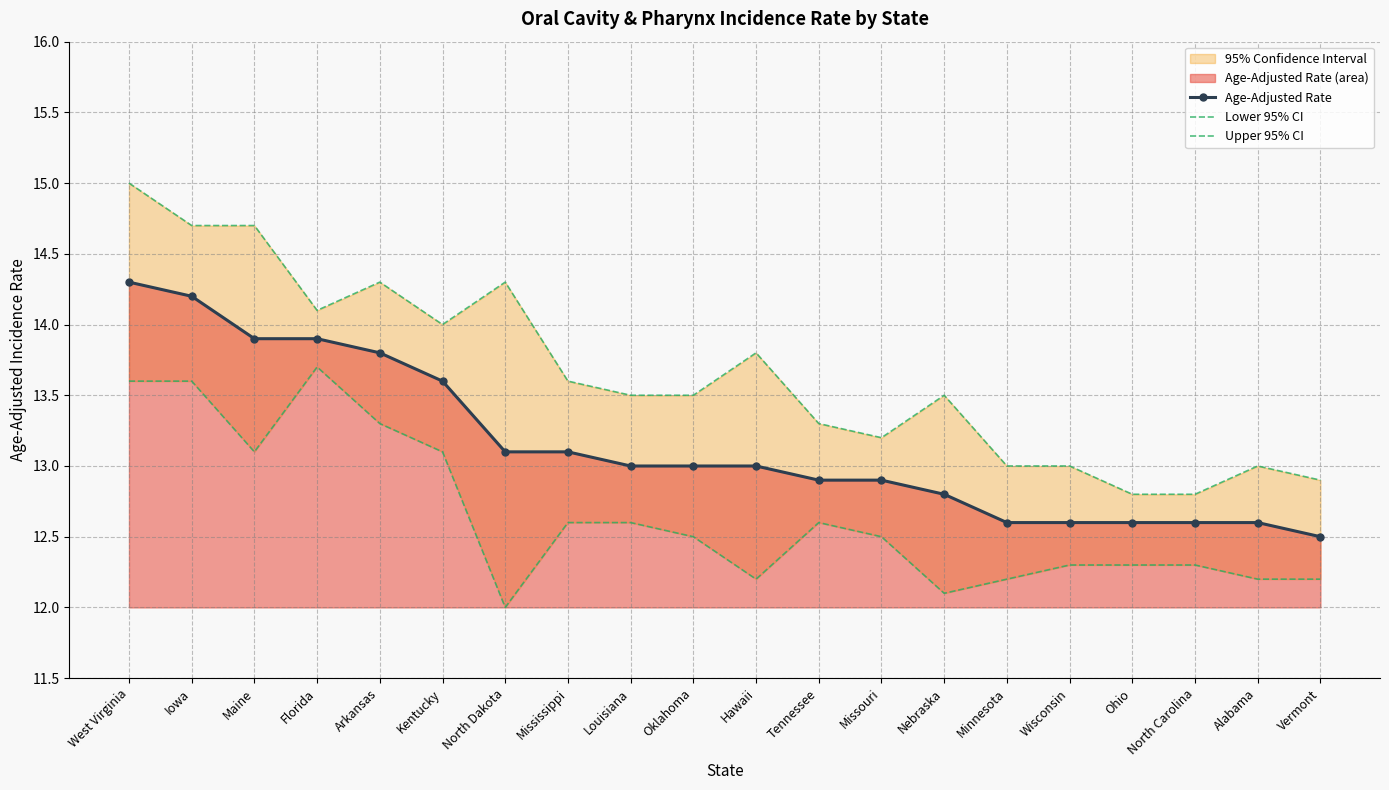

What is the average value of the Age-Adjusted Rate series?

13.2